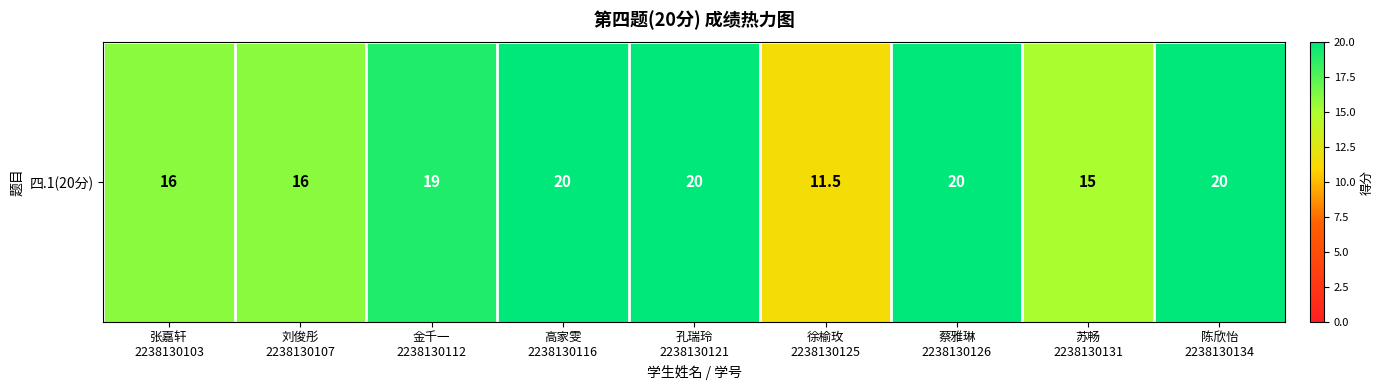

What is the smallest value displayed?

11.5